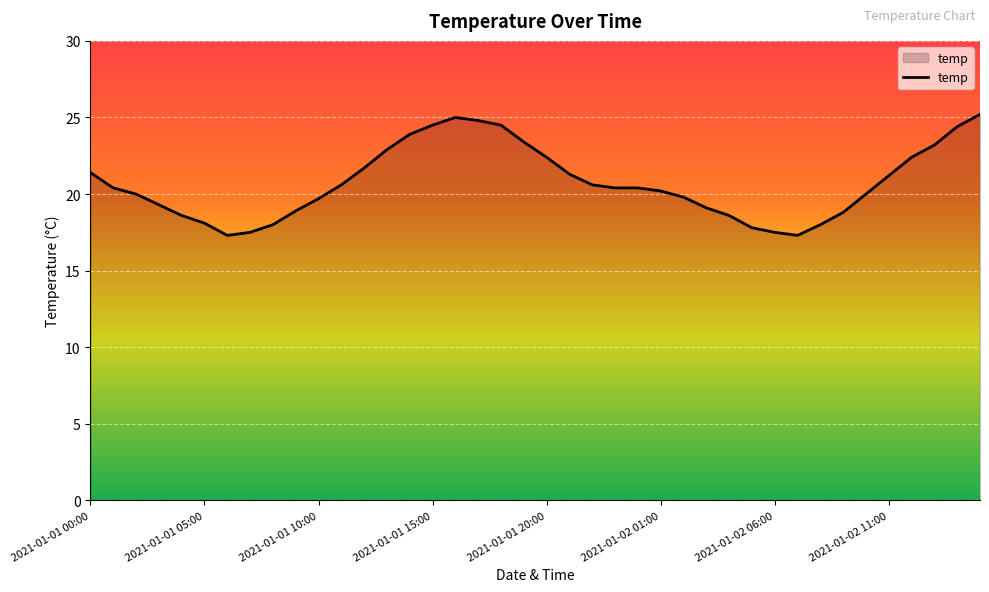

What is the sum of all values?

829.1